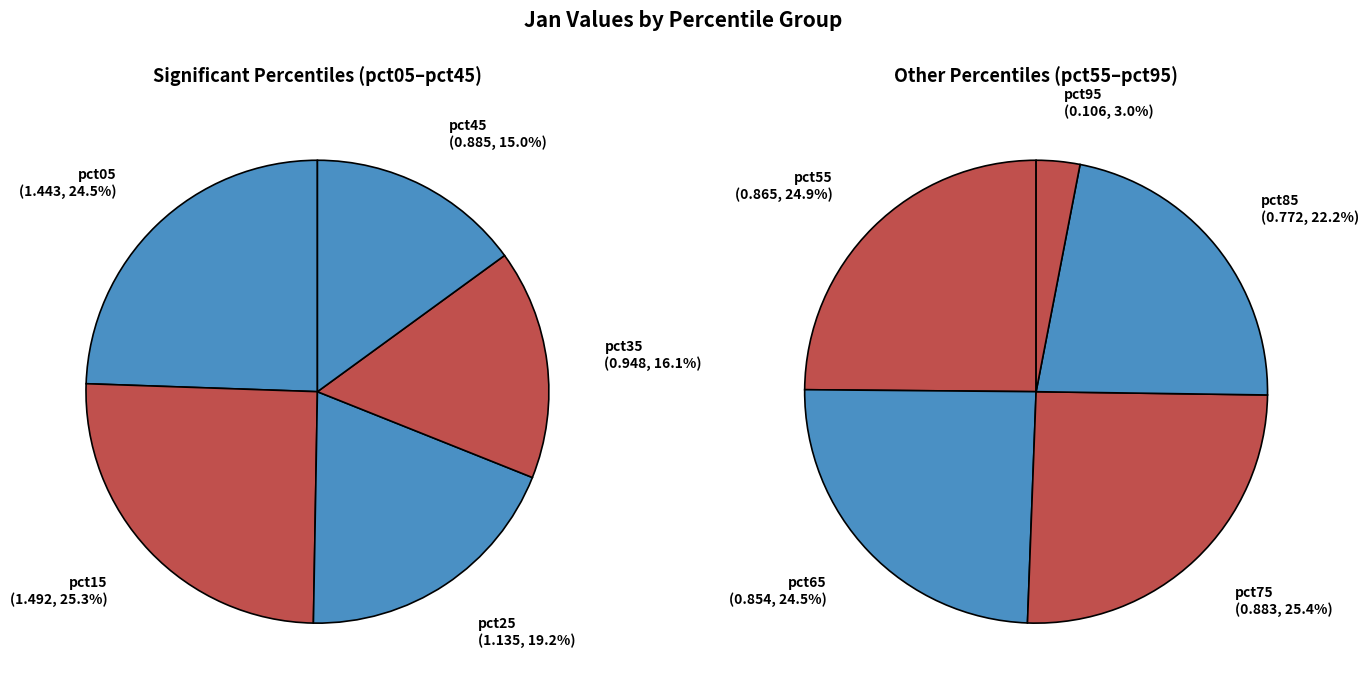

Combined, do pct35 and pct55 account for over 50%?

No